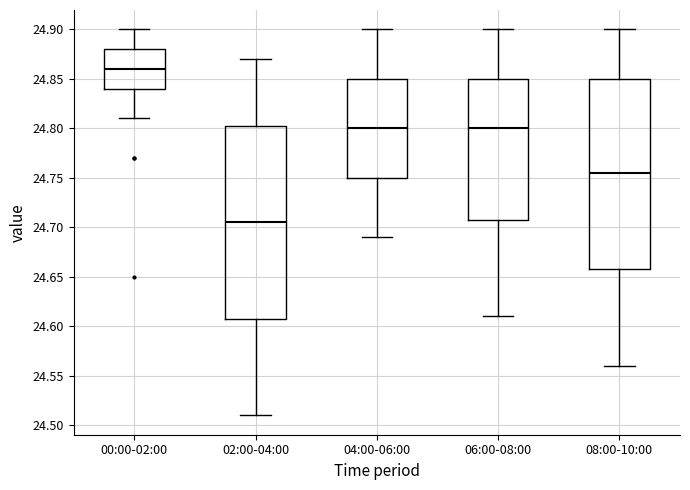

Where does the median line of the box for 06:00-08:00 sit on the y-axis? The values are not printed on the chart, so give them approximately, as read against the axis.

24.800